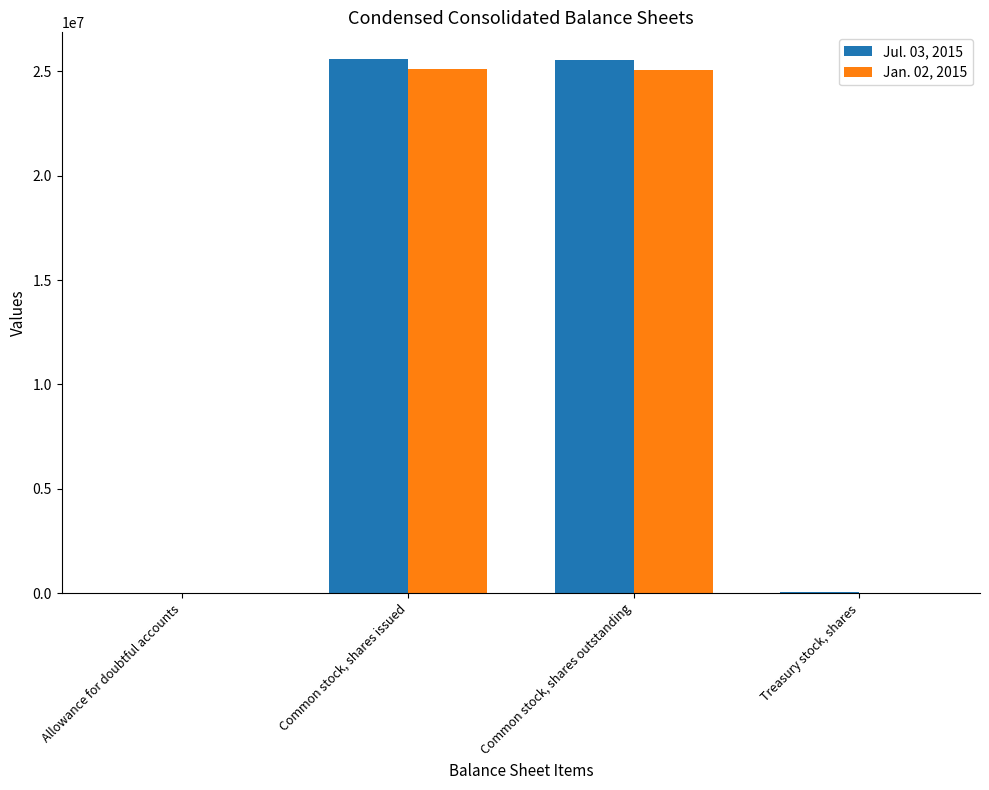

True or false: Jan. 02, 2015 has a value of 25099293.0 at Common stock, shares issued.

True